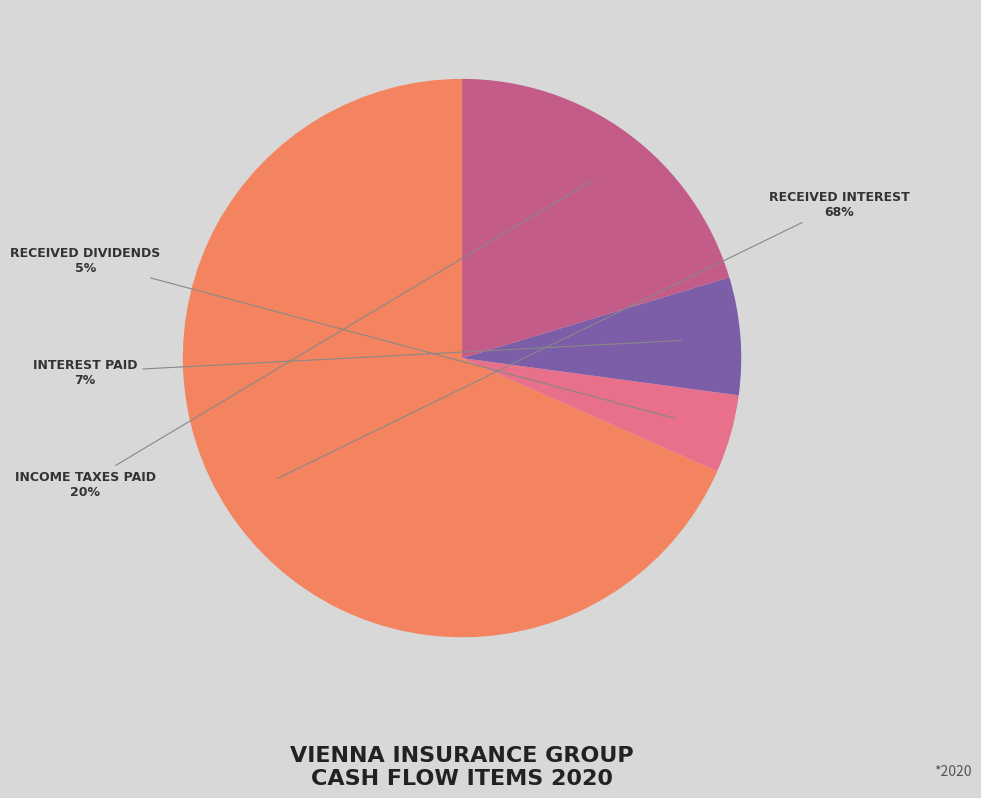

How many segments does this pie chart have?

4